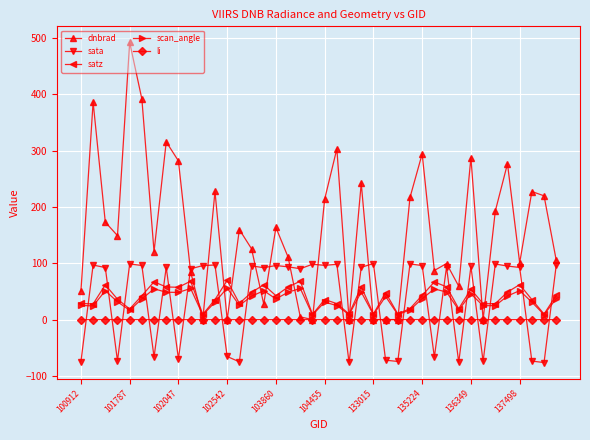

Rank the series by their maximum value, from lowest to highest.

li, scan_angle, satz, sata, dnbrad